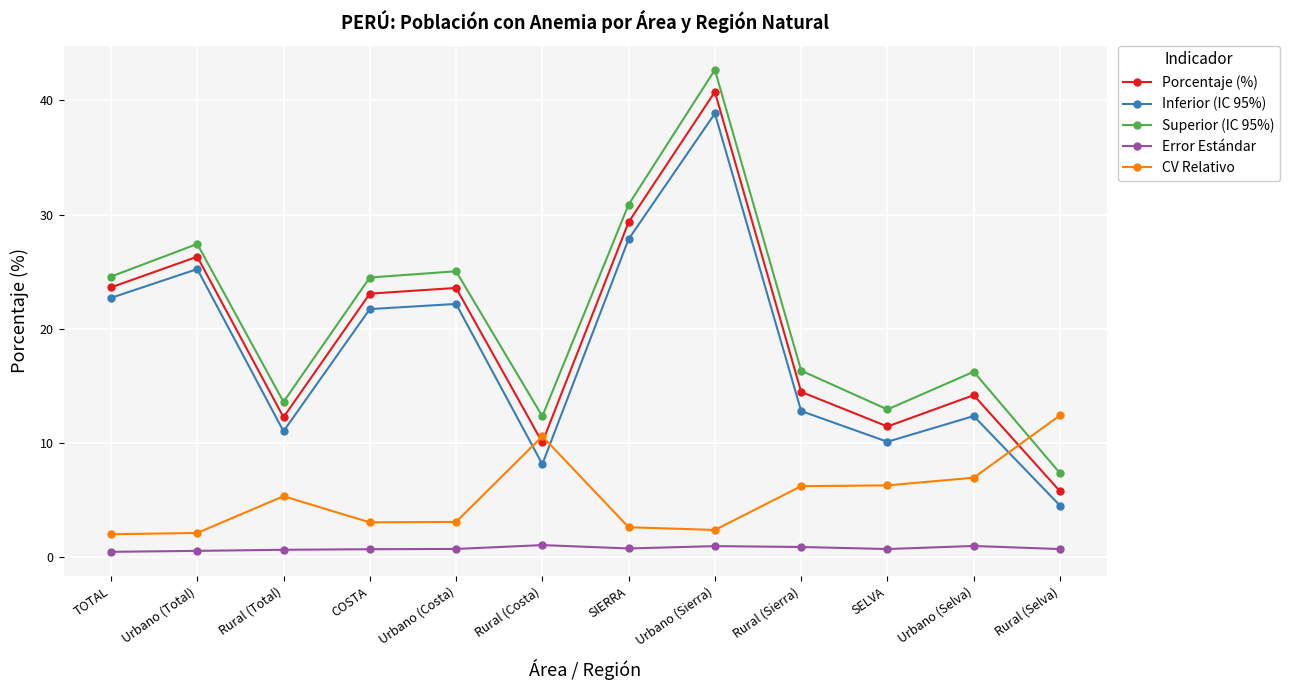

What is the difference between the second highest and minimum values in the Error Estándar series?

0.5